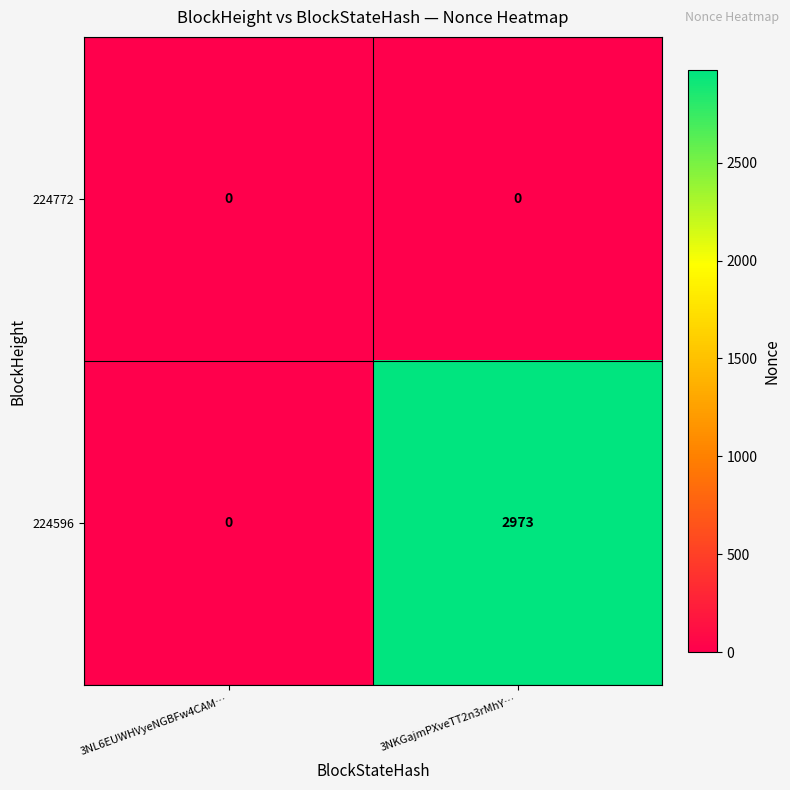

At 3NKGajmPXveTT2n3rMhY…, list the series in order from largest to smallest.

224596, 224772